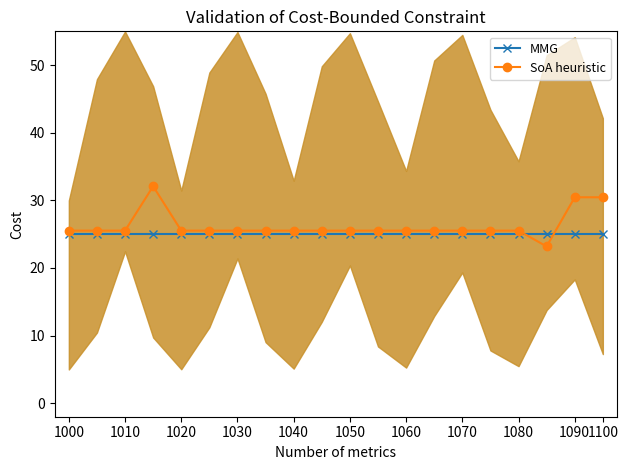

The value of MMG at 1080 is 10.2. True or false?

False